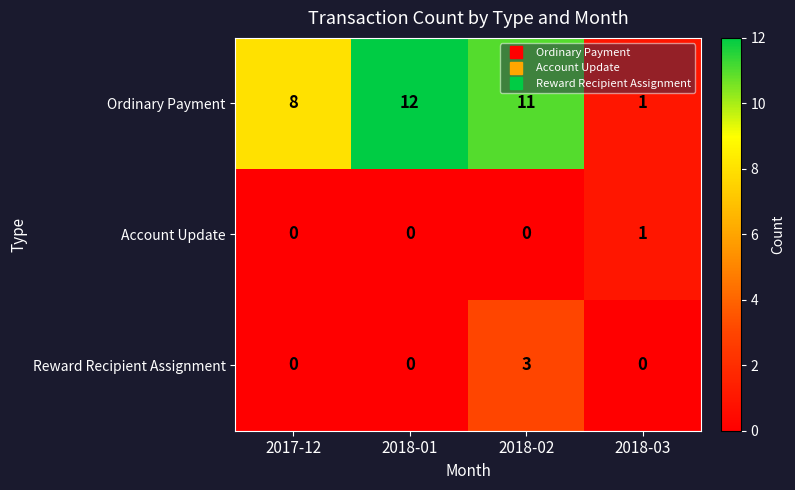

The Ordinary Payment series shows 3 at 2018-02. True or false?

False